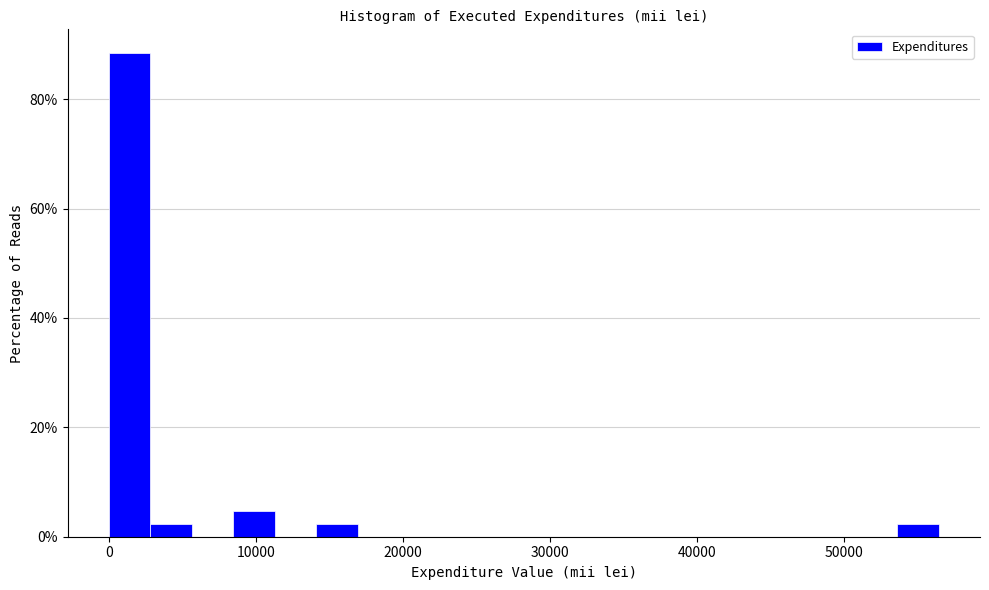

Read against the x-axis, roughly where is the centre of the tallest bar?

1000